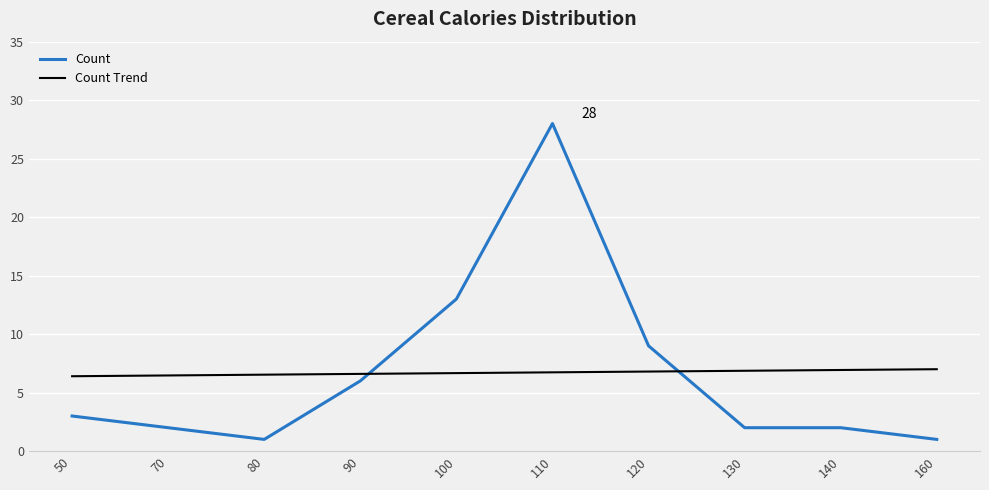

At 160, list the series in order from largest to smallest.

Count Trend, Count